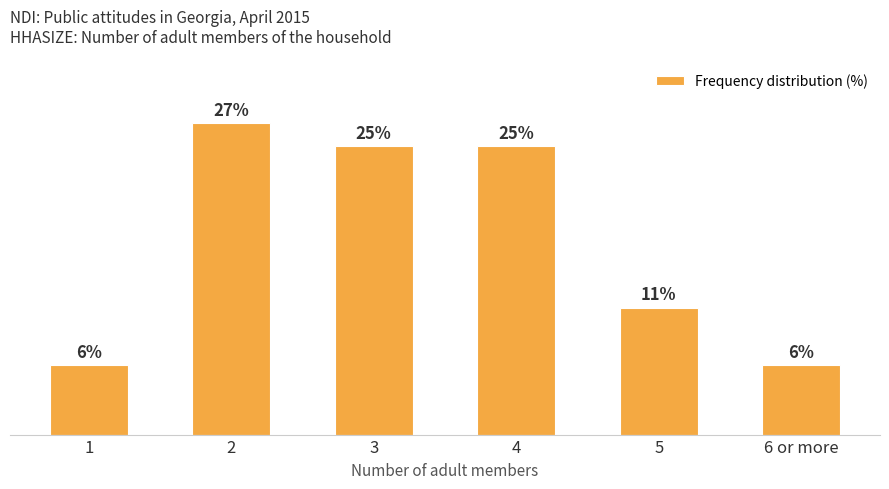

Which has a higher value, 1 or 3?

3